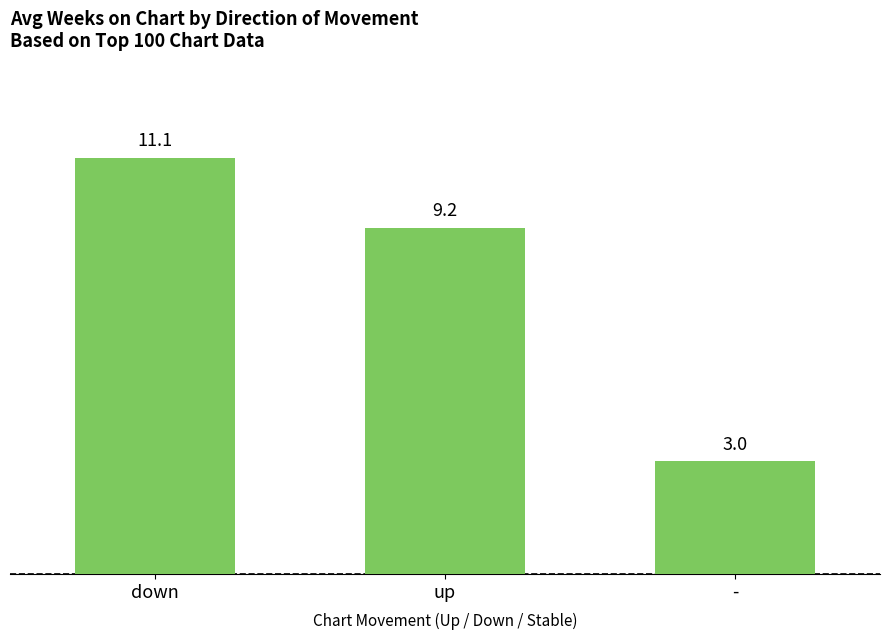

Reading right to left, extract all data points from this chart.

3.0	9.2	11.1